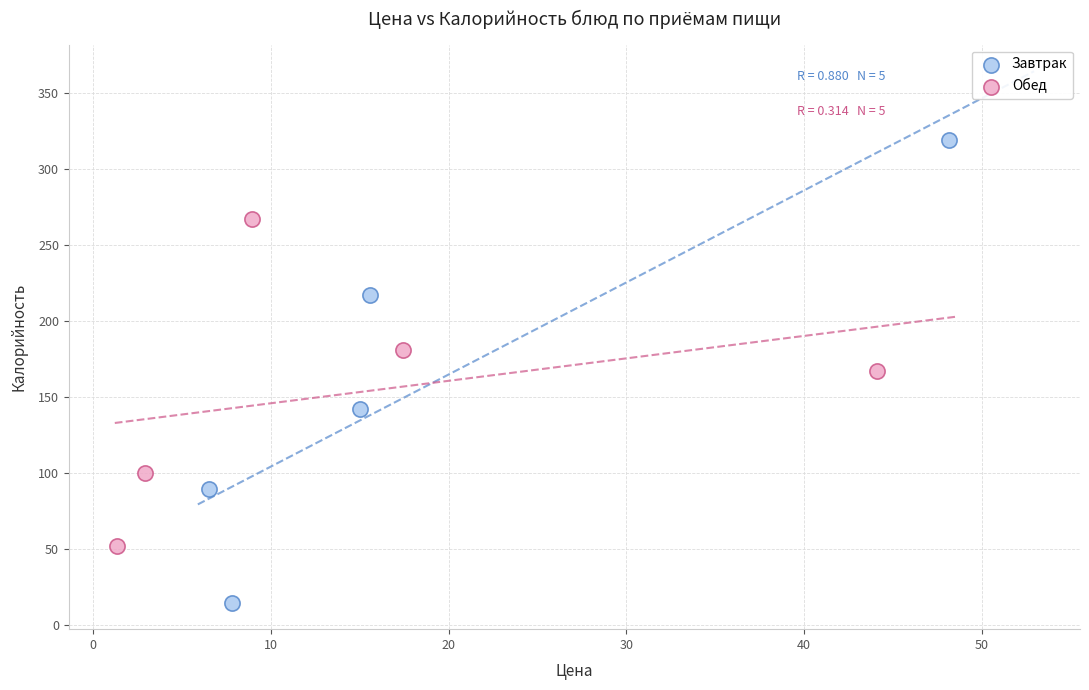

Which series has the widest spread of Y values?

Завтрак